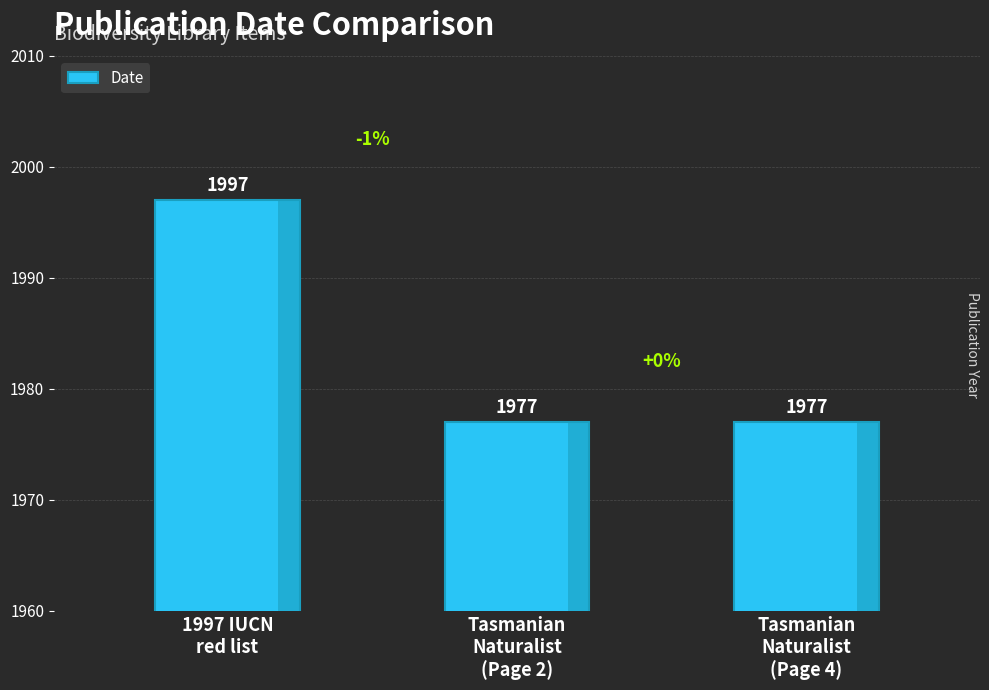

What is the minimum value shown in the chart?

1977